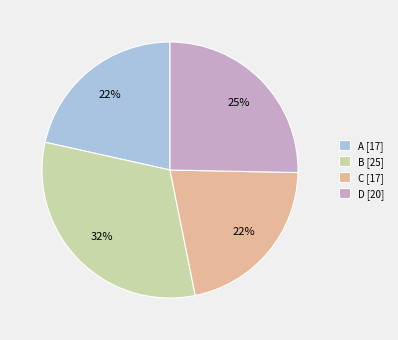

To the nearest percent, what is the combined percentage of B [25] and C [17]?

53%